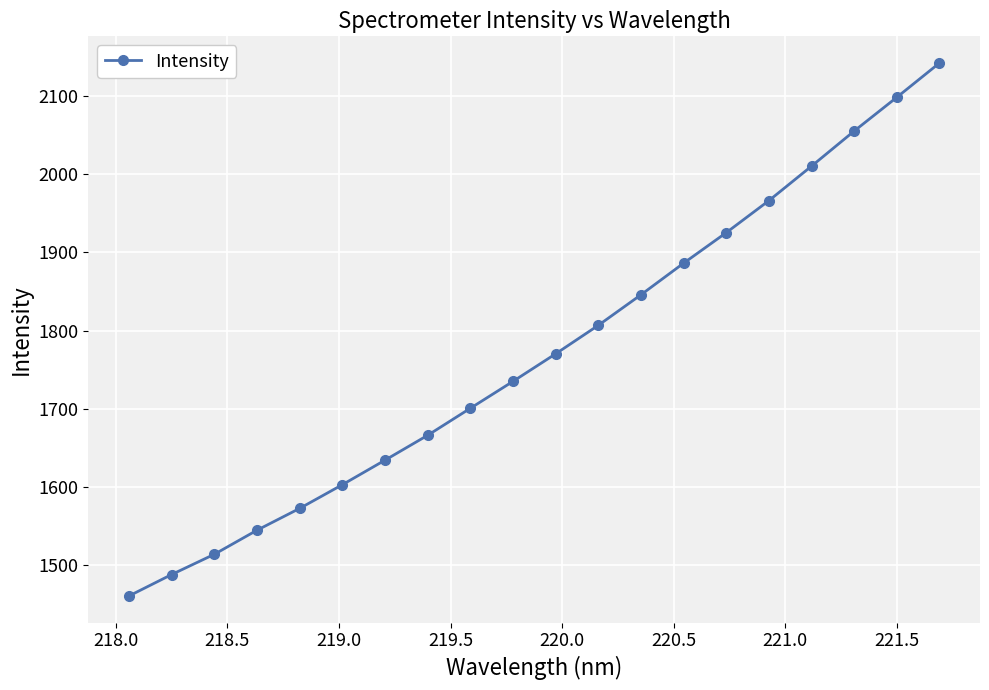

Reading left to right, list all the values displayed in this chart.

1460.4	1487.9	1513.8	1544.6	1572.5	1602.8	1634.2	1666.1	1700.6	1735.1	1770.3	1806.8	1845.9	1886.3	1925.4	1966.4	2010.5	2055.4	2098.6	2142.5